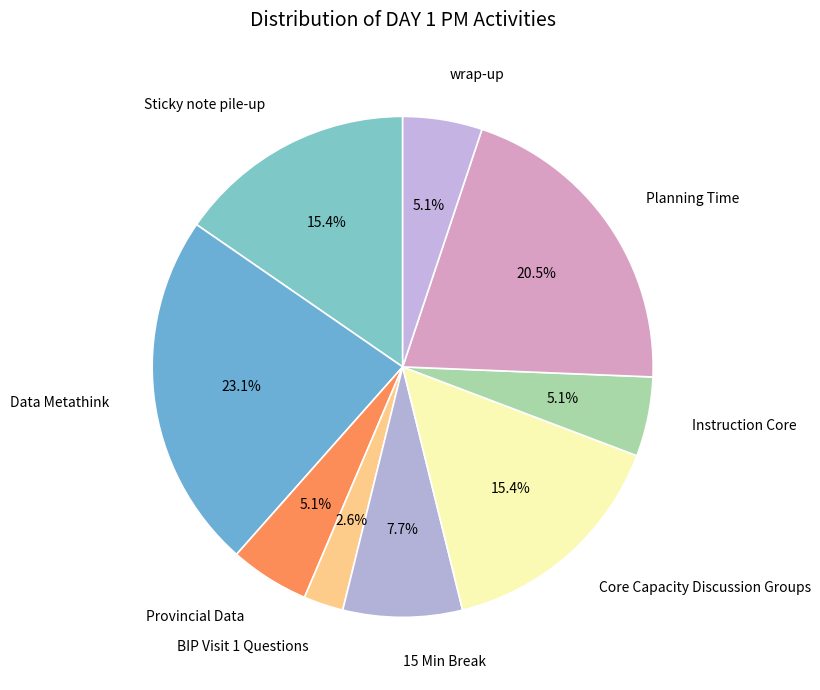

Combined, what portion of the pie is Provincial Data and Data Metathink?

28.2%